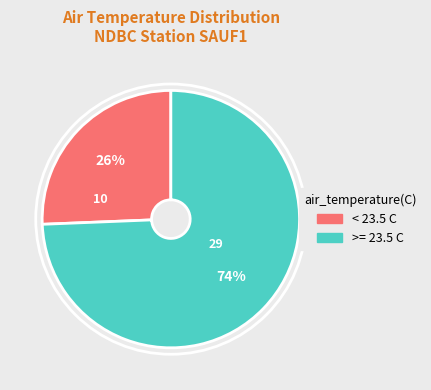

True or false: < 23.5 C accounts for 26% of the total.

True